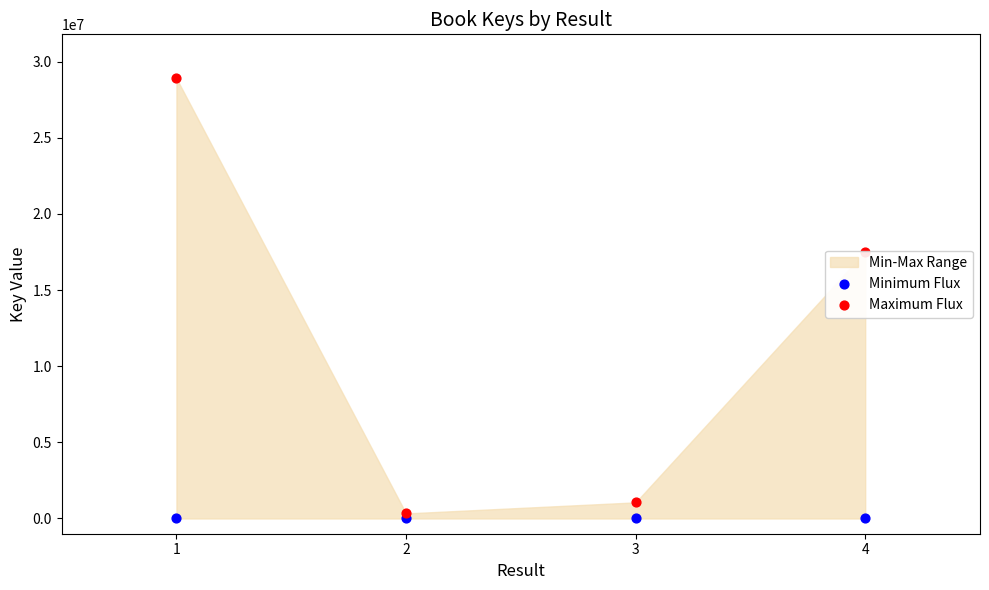

Is the value of Minimum Flux at 1 greater than the value of Maximum Flux at 2?

No